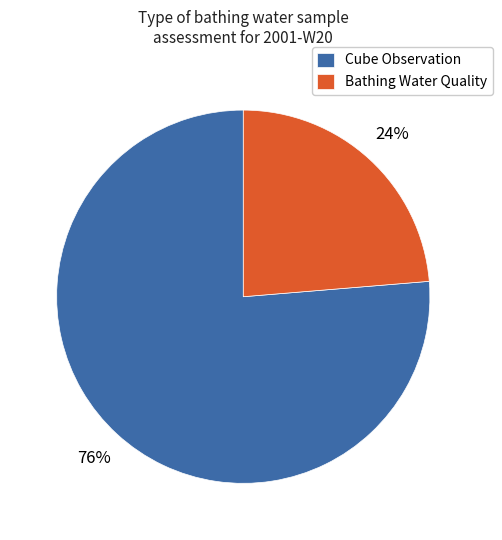

The Bathing Water Quality slice represents 9% of the pie. True or false?

False